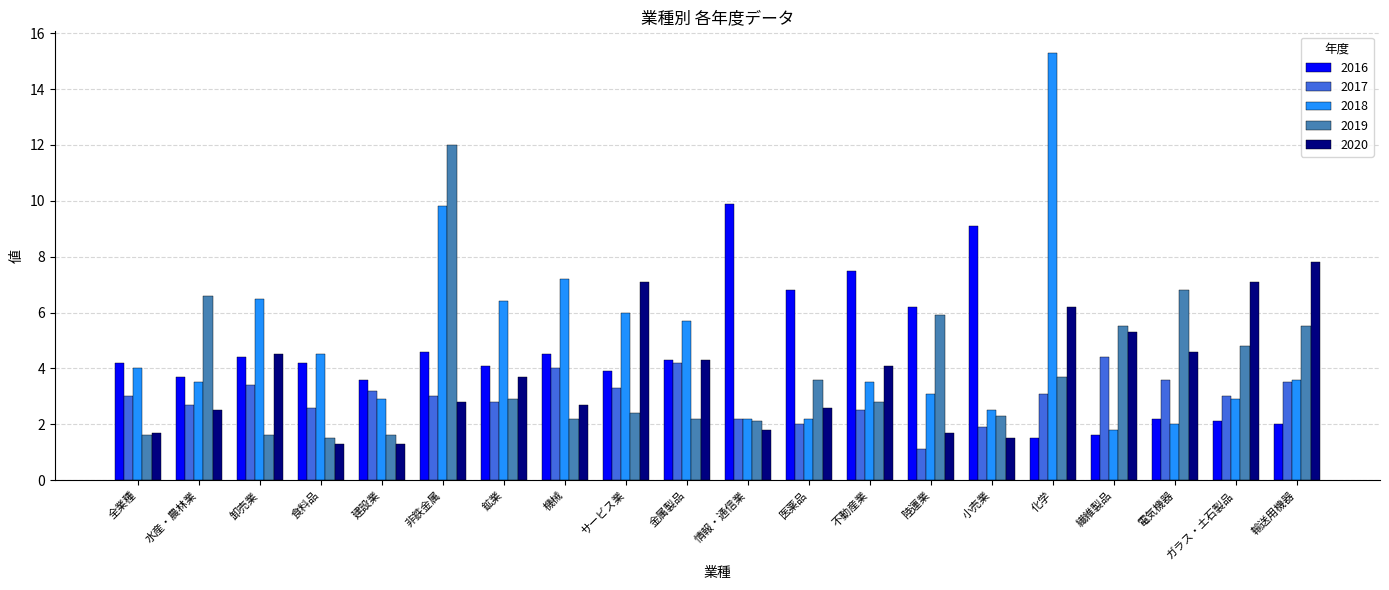

What is the sum of the 2020 values at 小売業 and 卸売業?

6.0